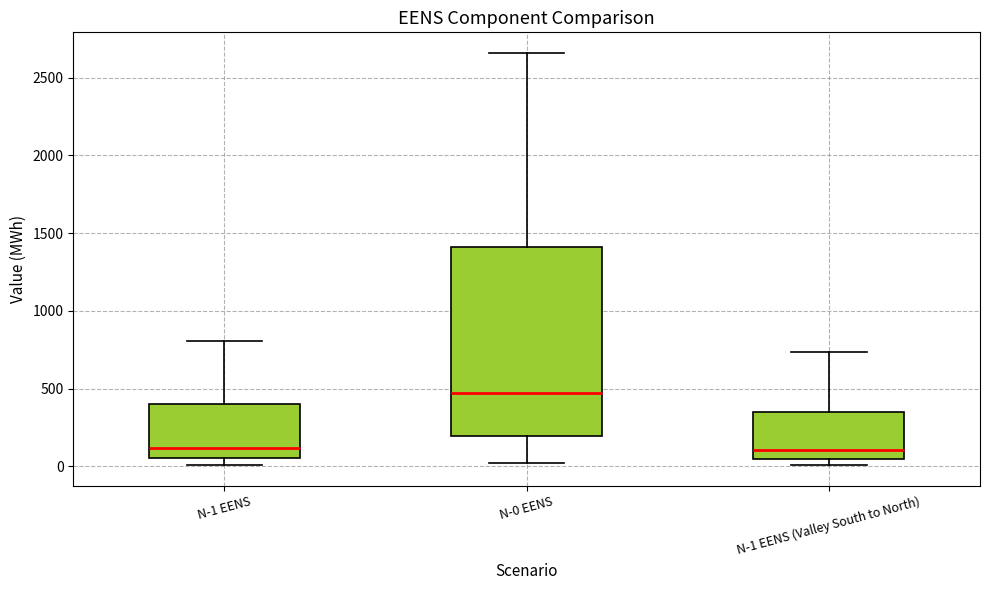

Which box's median line is the highest?

N-0 EENS